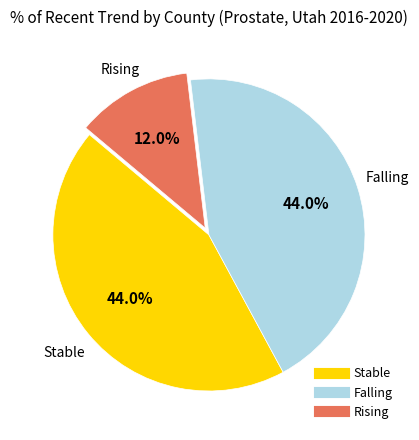

Does any single category account for the majority?

No